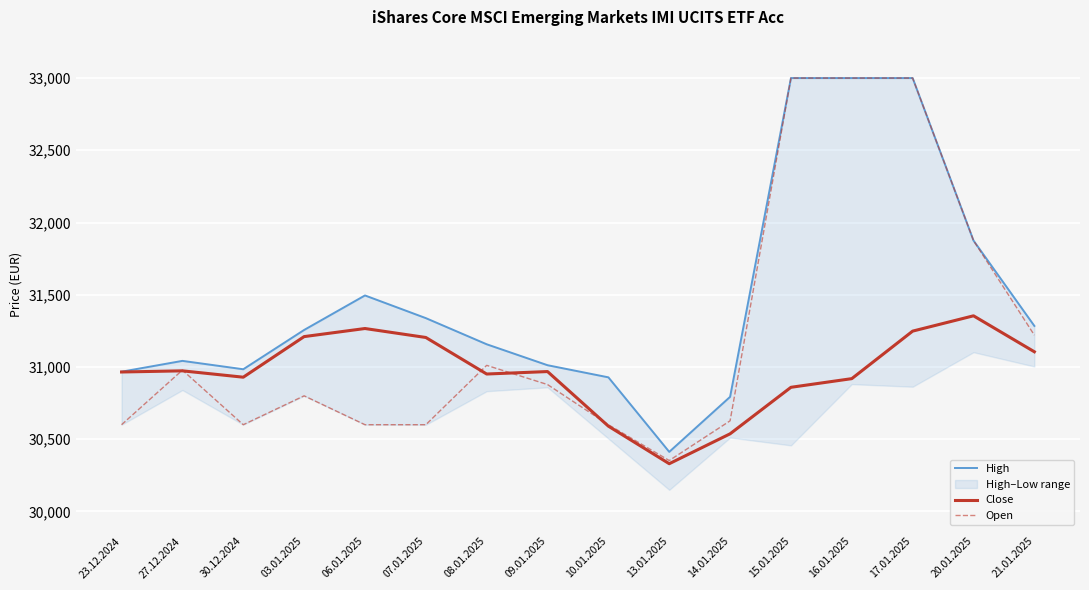

True or false: High has more than 1 interior local peaks.

True